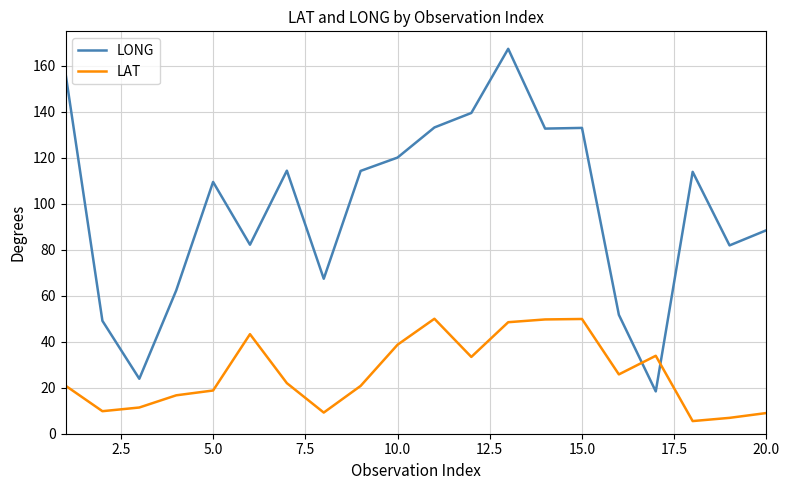

True or false: LONG and LAT intersect in this chart.

True